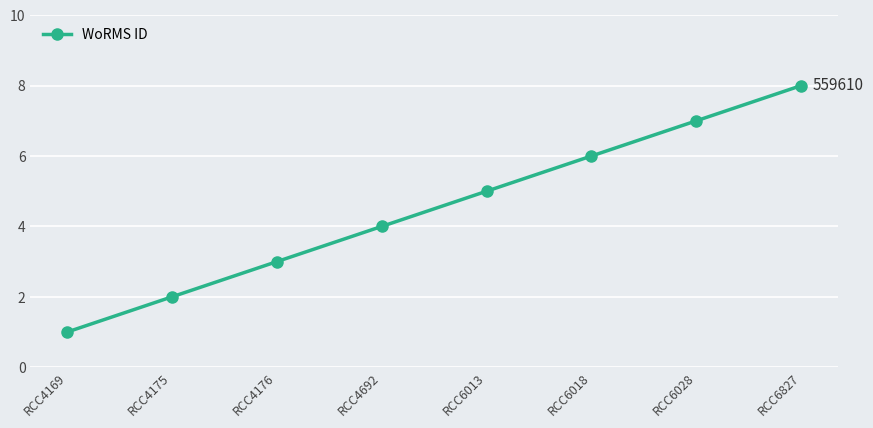

Does the chart display data point markers on the line(s)?

Yes